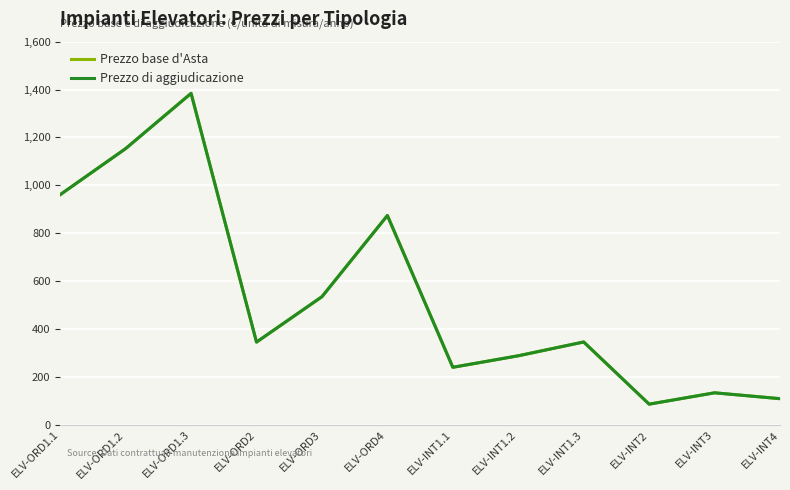

What is the value of the Prezzo di aggiudicazione point at the 1st from the left?

961.3